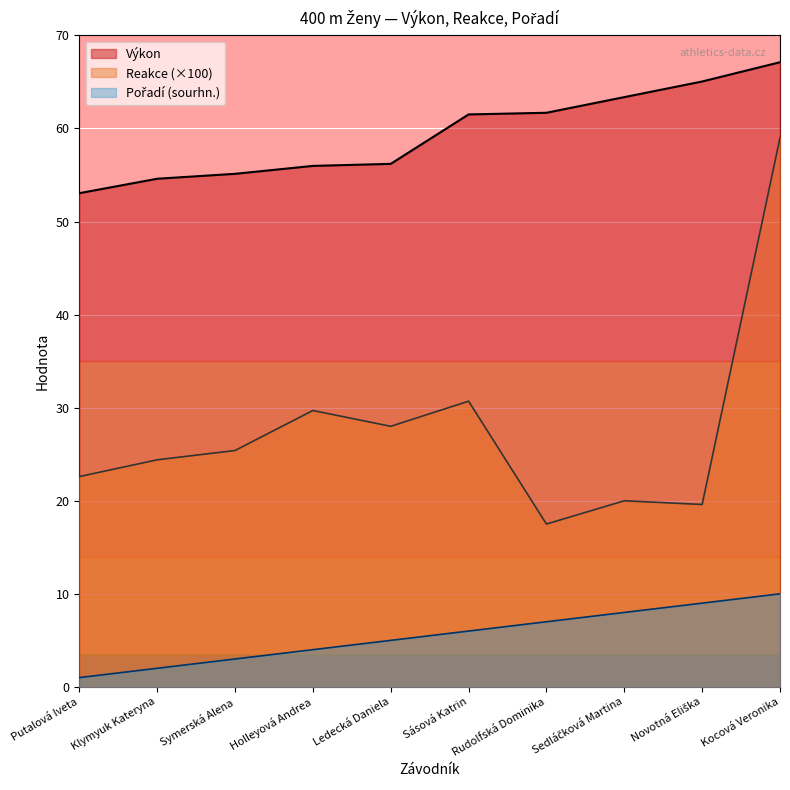

What is the sum of the Výkon values at Novotná Eliška and Sásová Katrin?

126.6